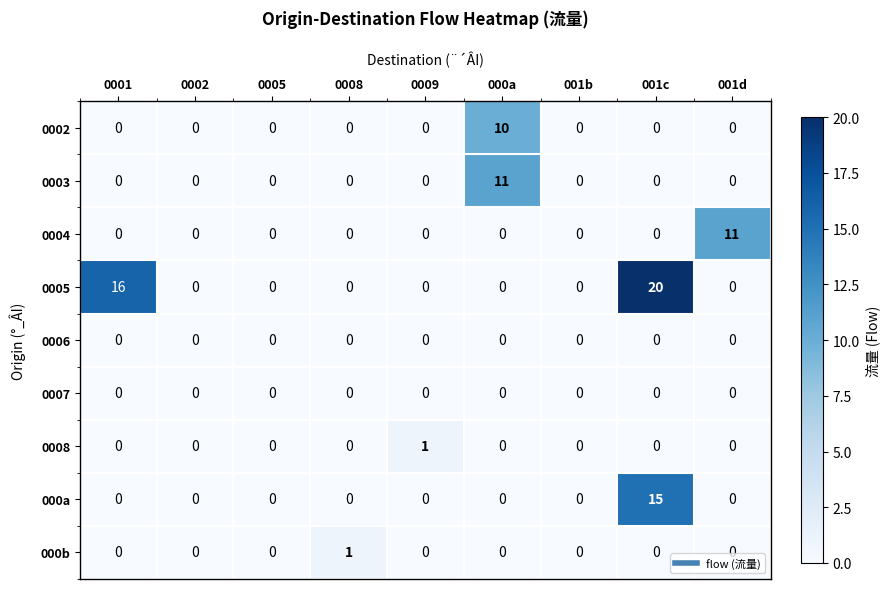

Which series has the widest spread of values?

0005